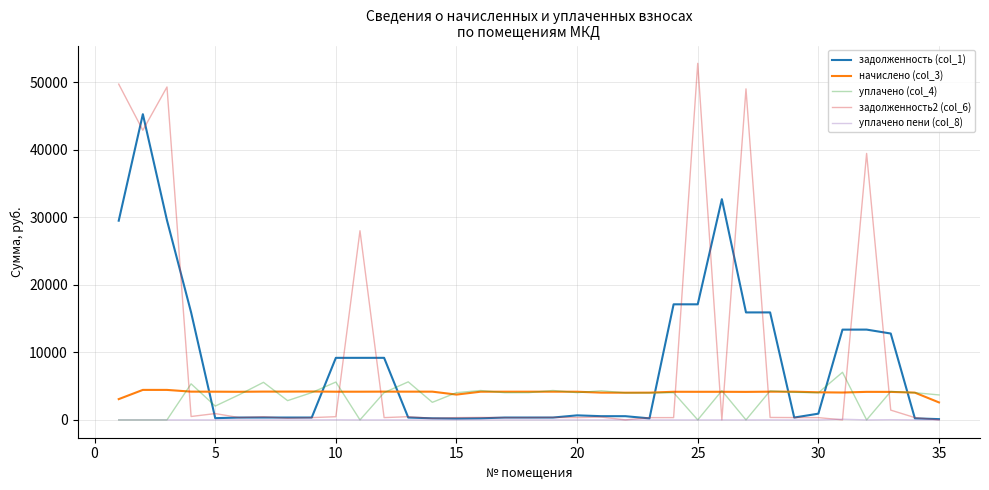

True or false: начислено (col_3) and уплачено пени (col_8) intersect in this chart.

False